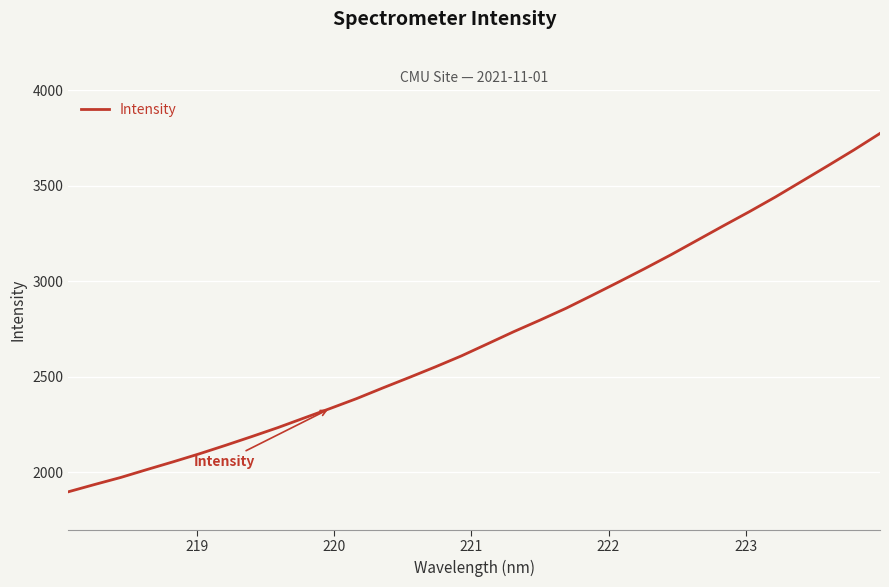

What is the greatest value displayed?

3774.5